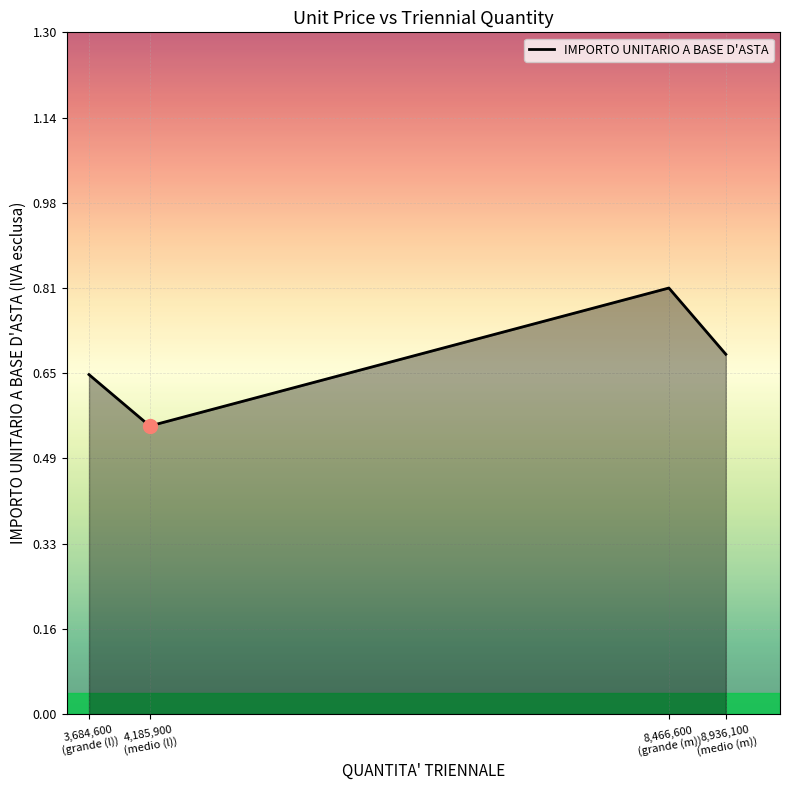

How many lines are shown in the chart?

1